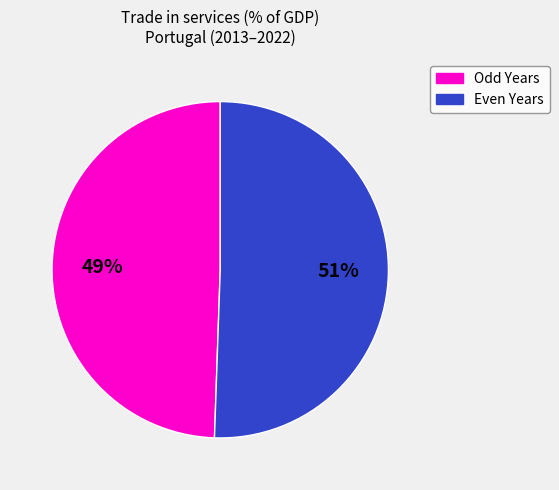

How many slices are in this pie chart?

2